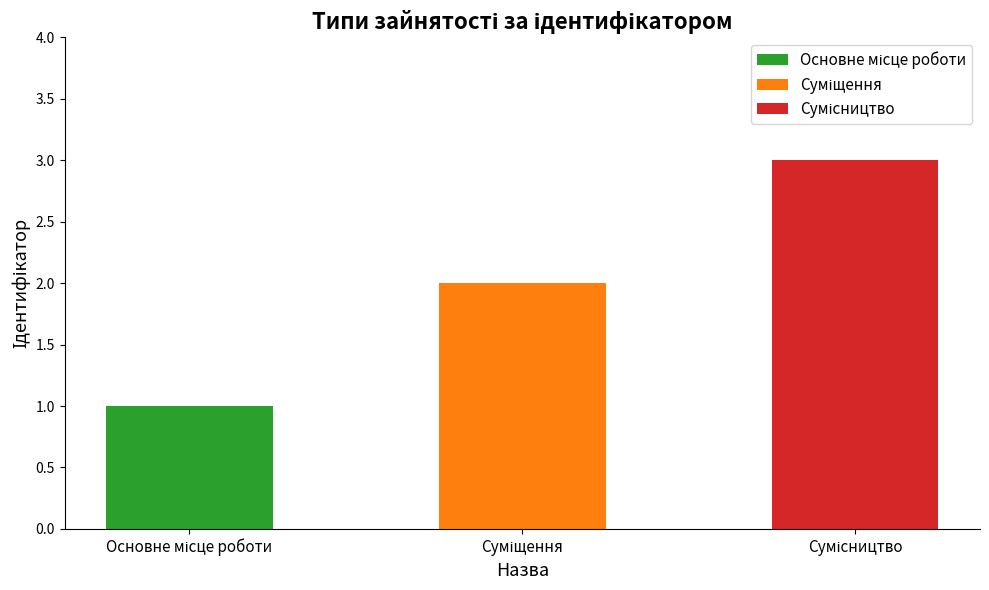

Is it true that the value at Основне місце роботи is 1?

True